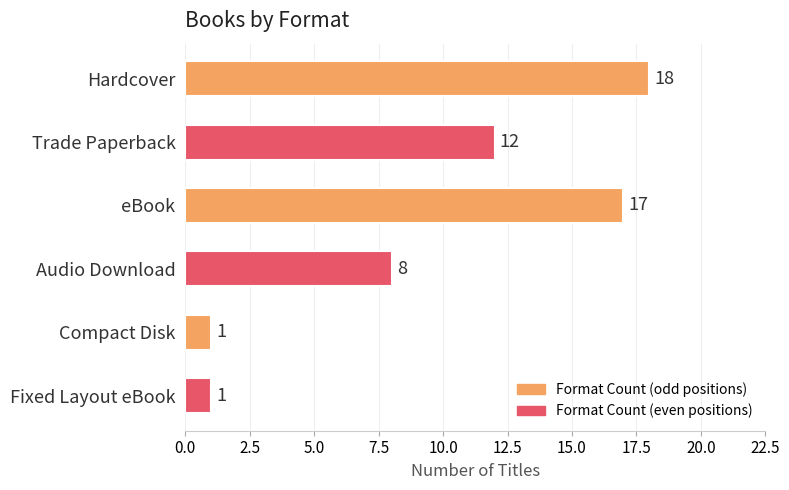

The value at eBook is 6. True or false?

False